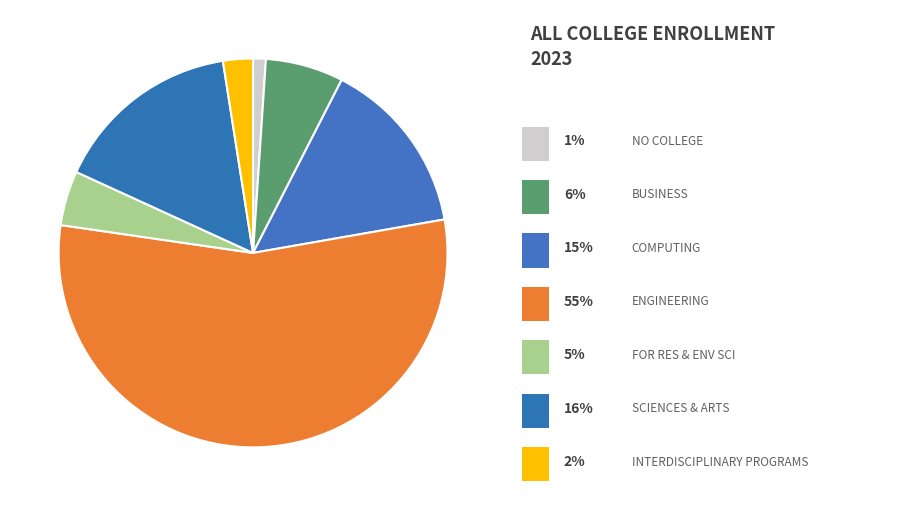

How many slices are in this pie chart?

7